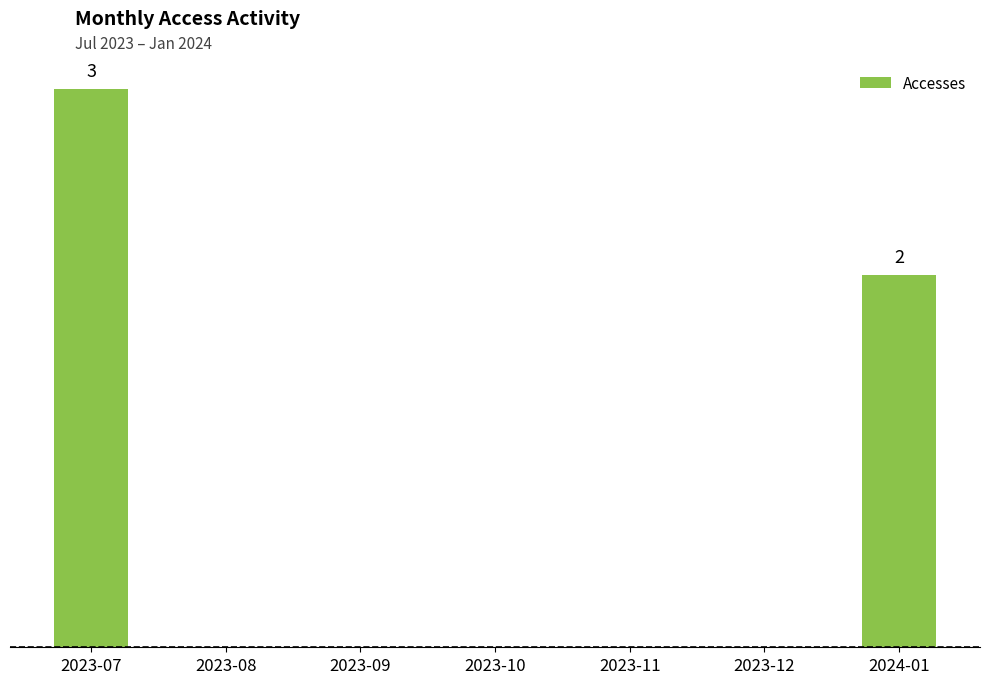

Reading left to right, what are all the values shown in this chart?

3	0	0	0	0	0	2